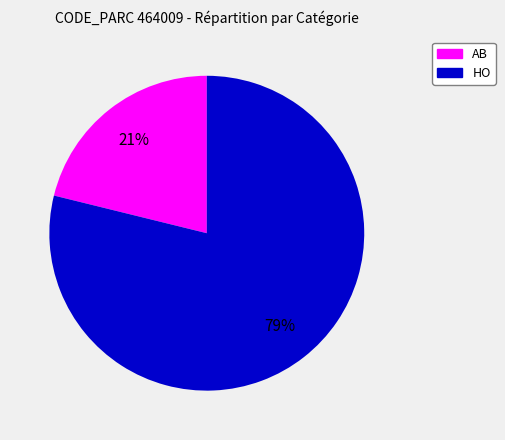

Which category has the smallest portion of the pie?

AB